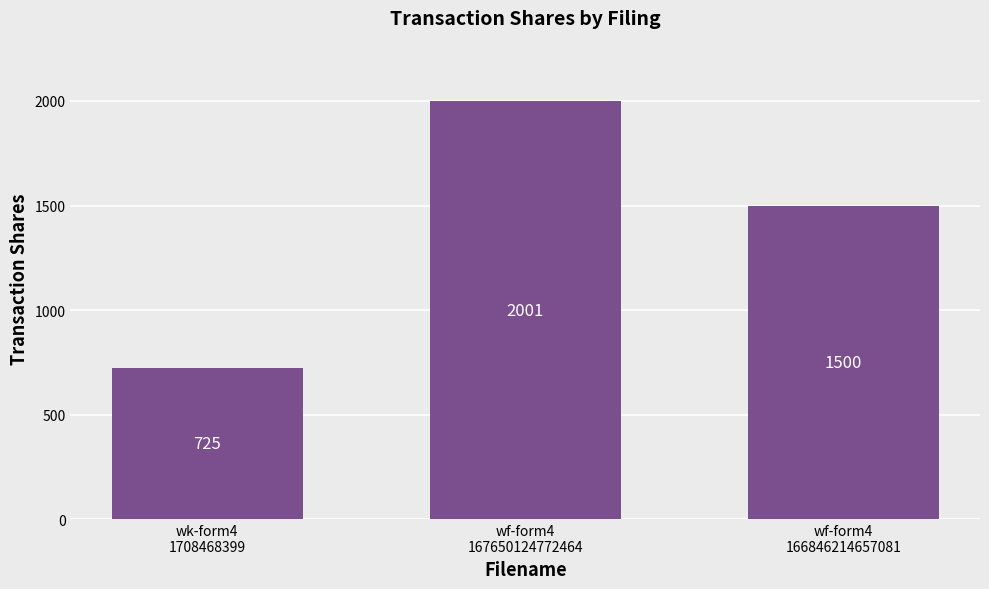

Count the number of data series in this chart.

1